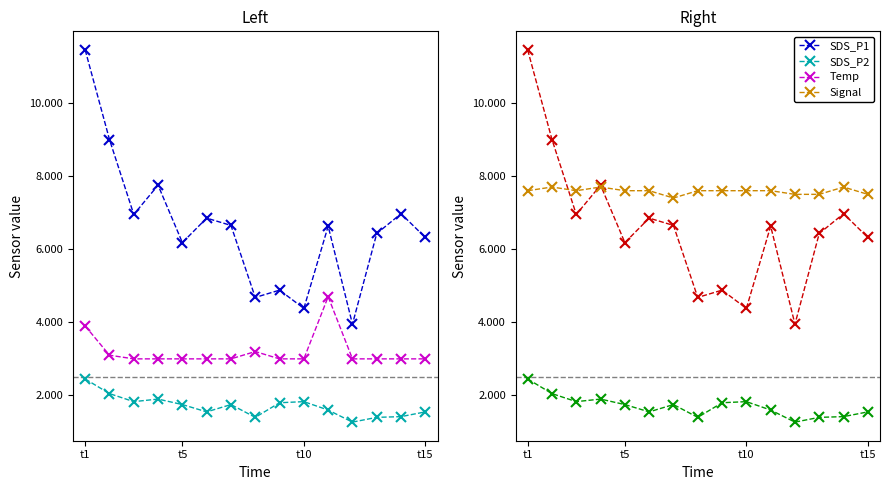

True or false: Temp has more than 1 interior local peaks.

True